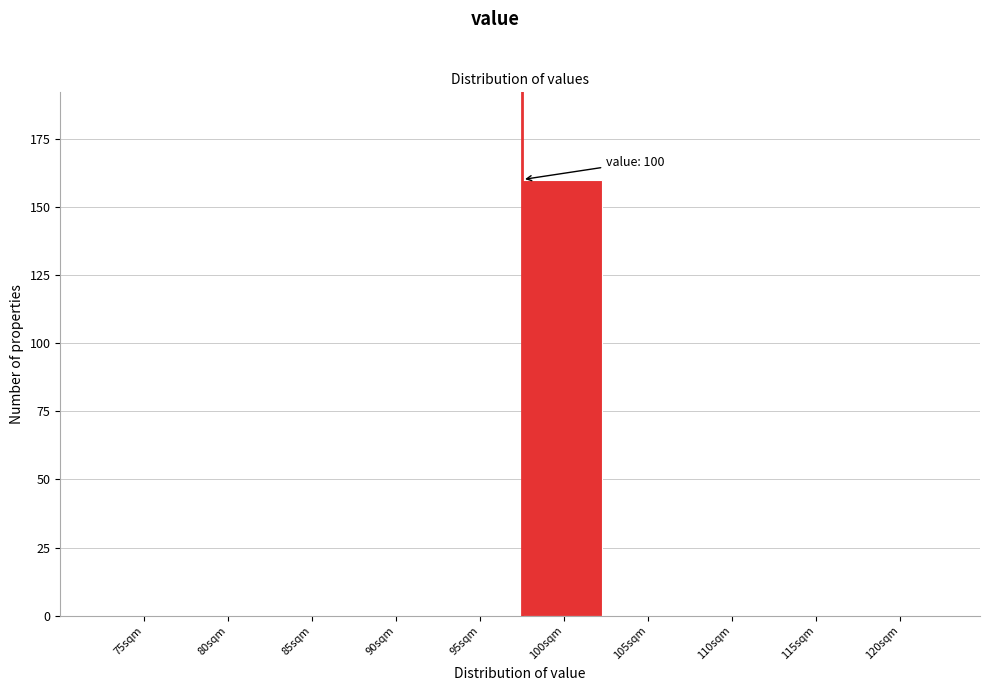

Reading right to left, list all the values displayed in this chart.

120sqm=0	115sqm=0	110sqm=0	105sqm=0	100sqm=160	95sqm=0	90sqm=0	85sqm=0	80sqm=0	75sqm=0